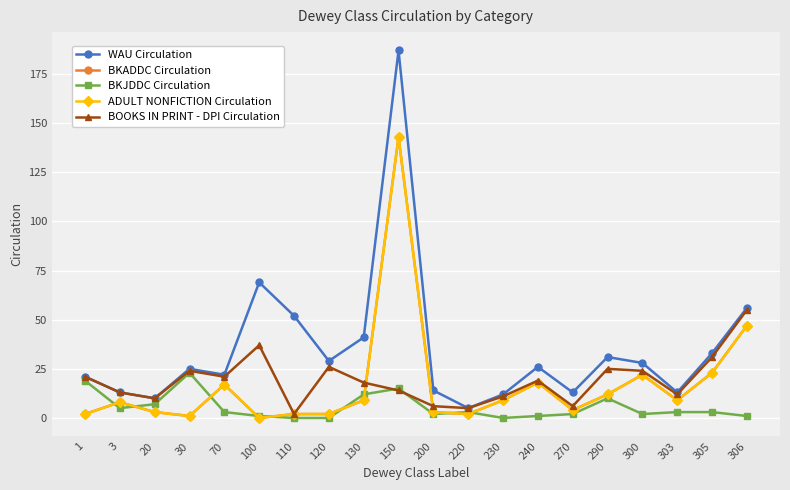

Which series has the largest total across all categories?

WAU Circulation